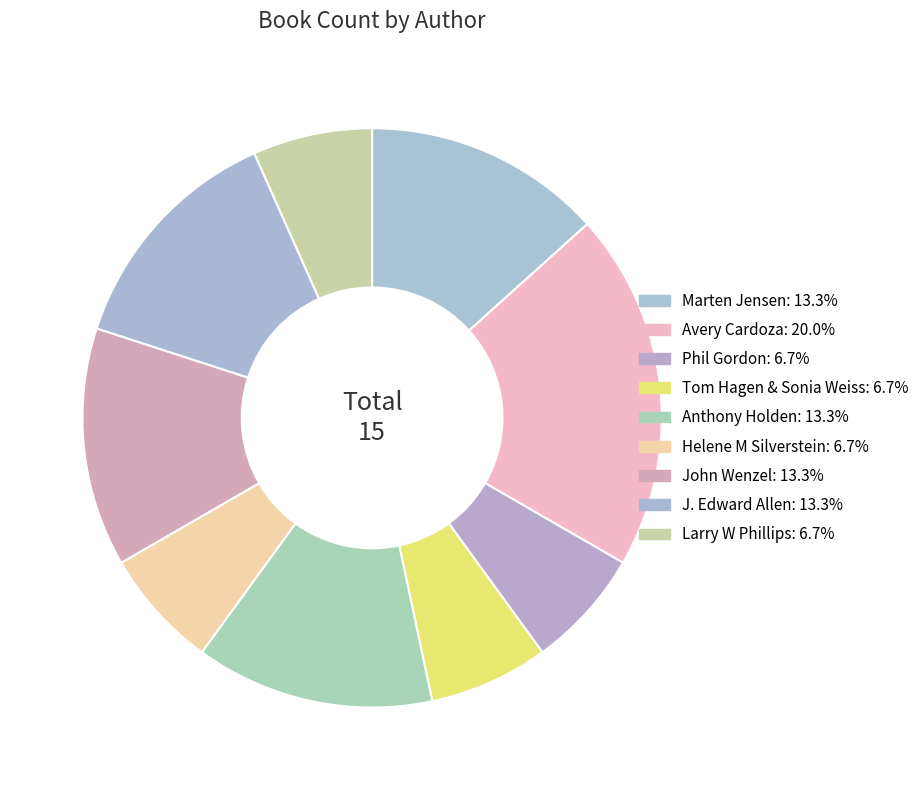

To the nearest percent, what percentage of the pie is Tom Hagen & Sonia Weiss?

7%